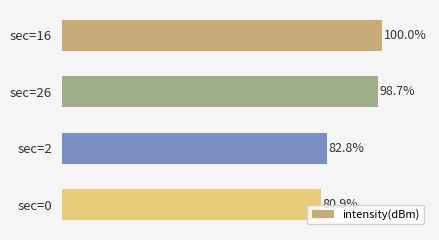

Where is the data nearest to the value 90?

sec=2